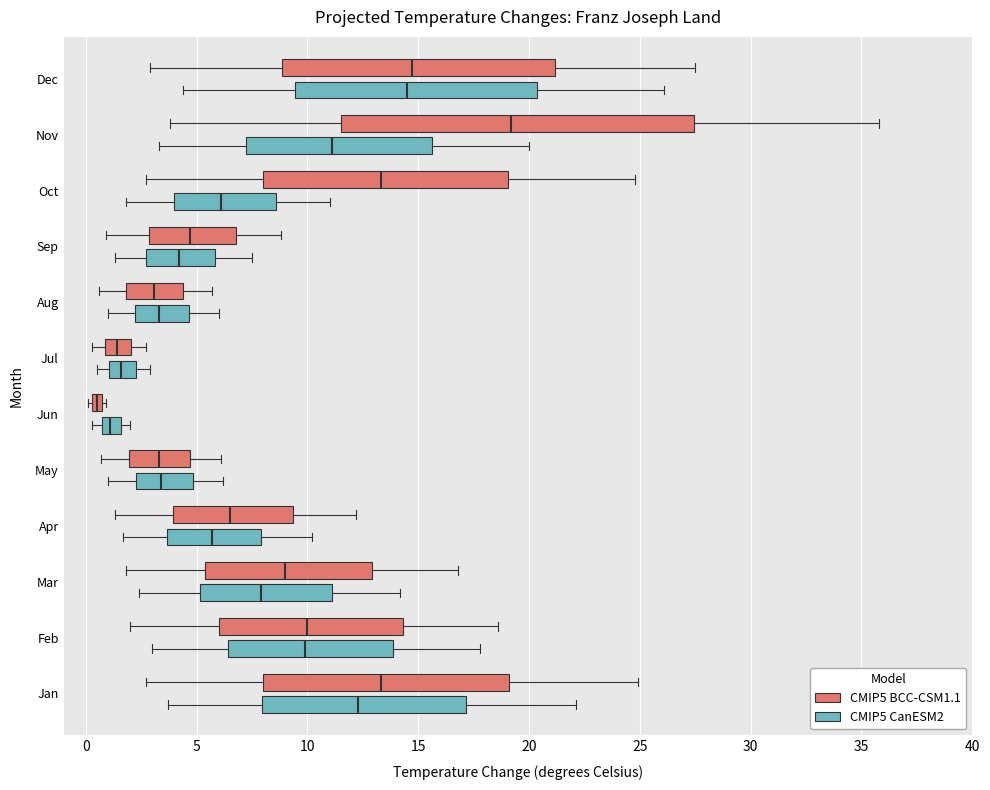

Comparing the boxes themselves (not the whiskers), which one is the widest?

Nov (CMIP5 BCC-CSM1.1)